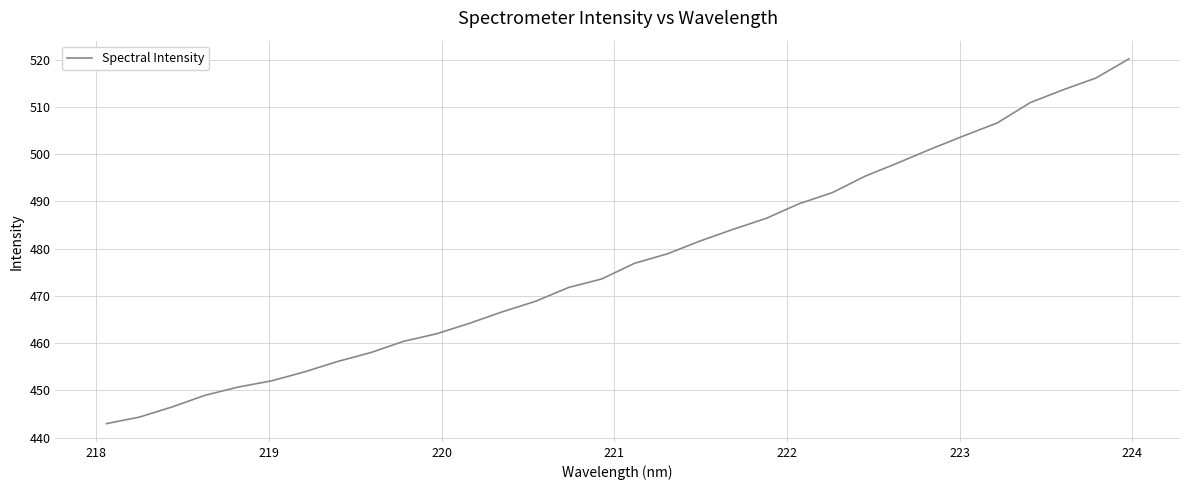

What is the difference between the maximum and minimum values?

77.2